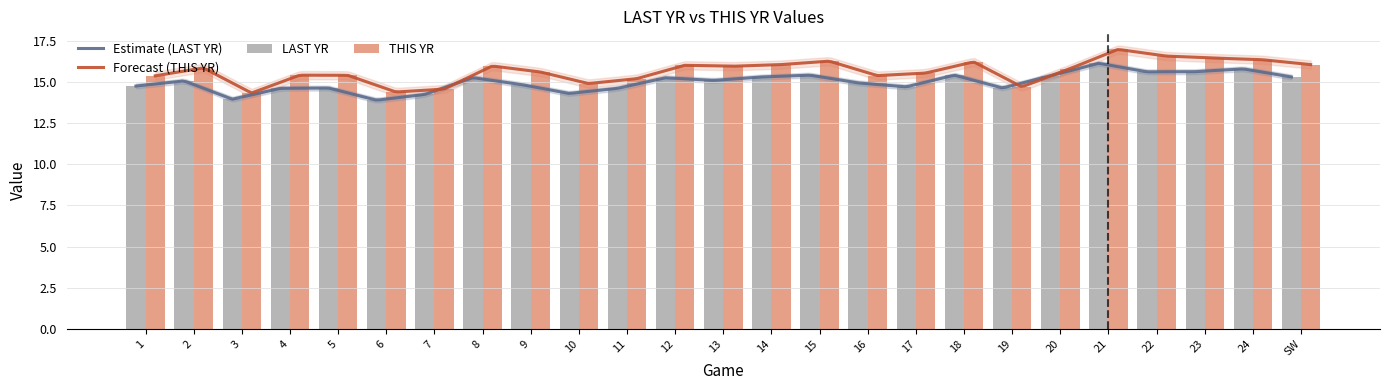

What is the spread (max minus min) of values at 9?

0.8